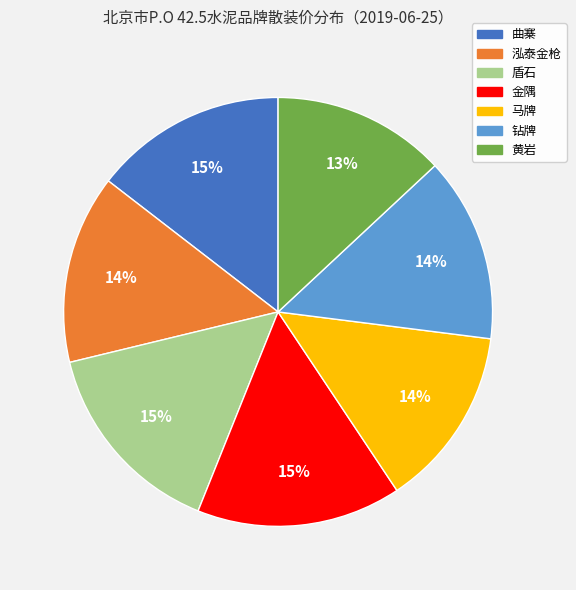

What is the ratio of the value at 钻牌 to the value at 盾石?

0.9